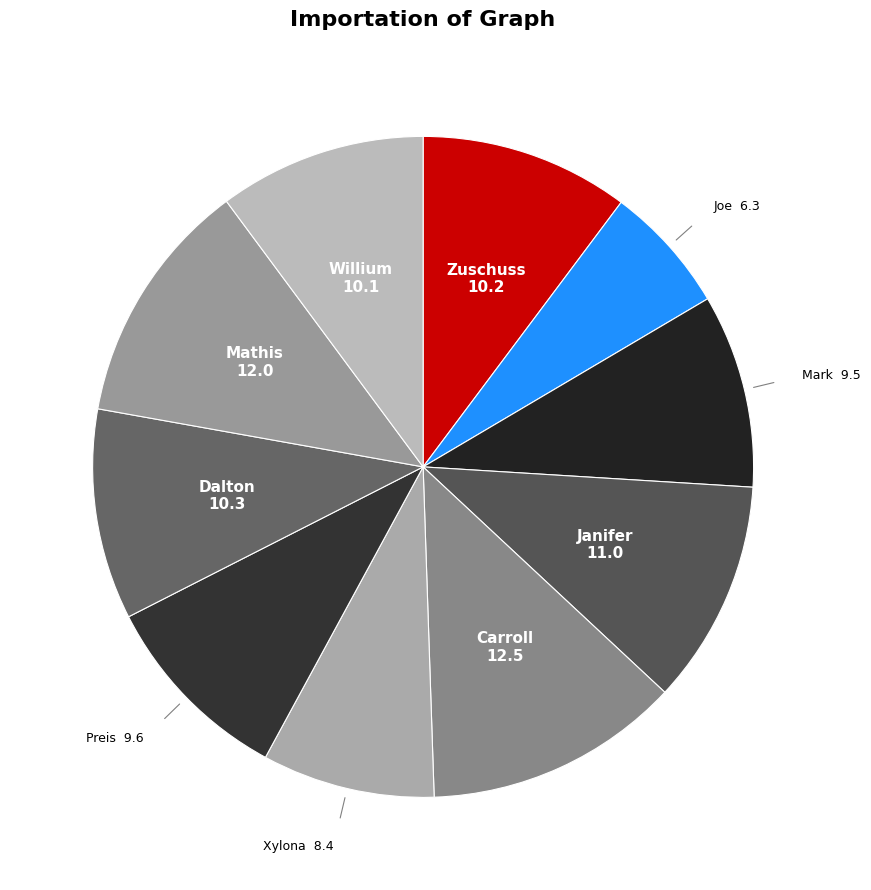

Which has a higher value, Xylona or Preis?

Preis